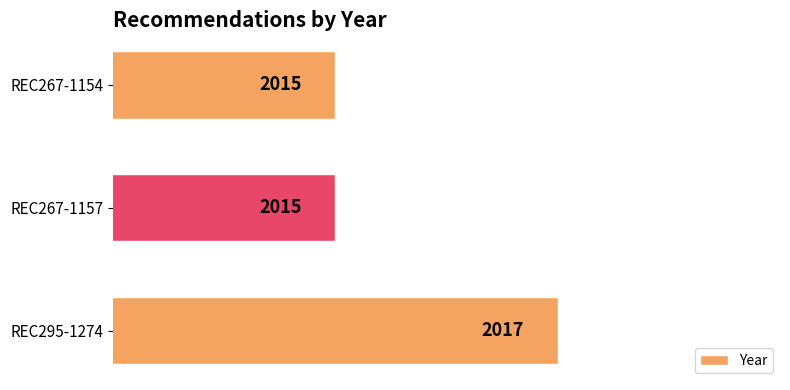

Reading bottom to top, extract all data points from this chart.

2017	2015	2015